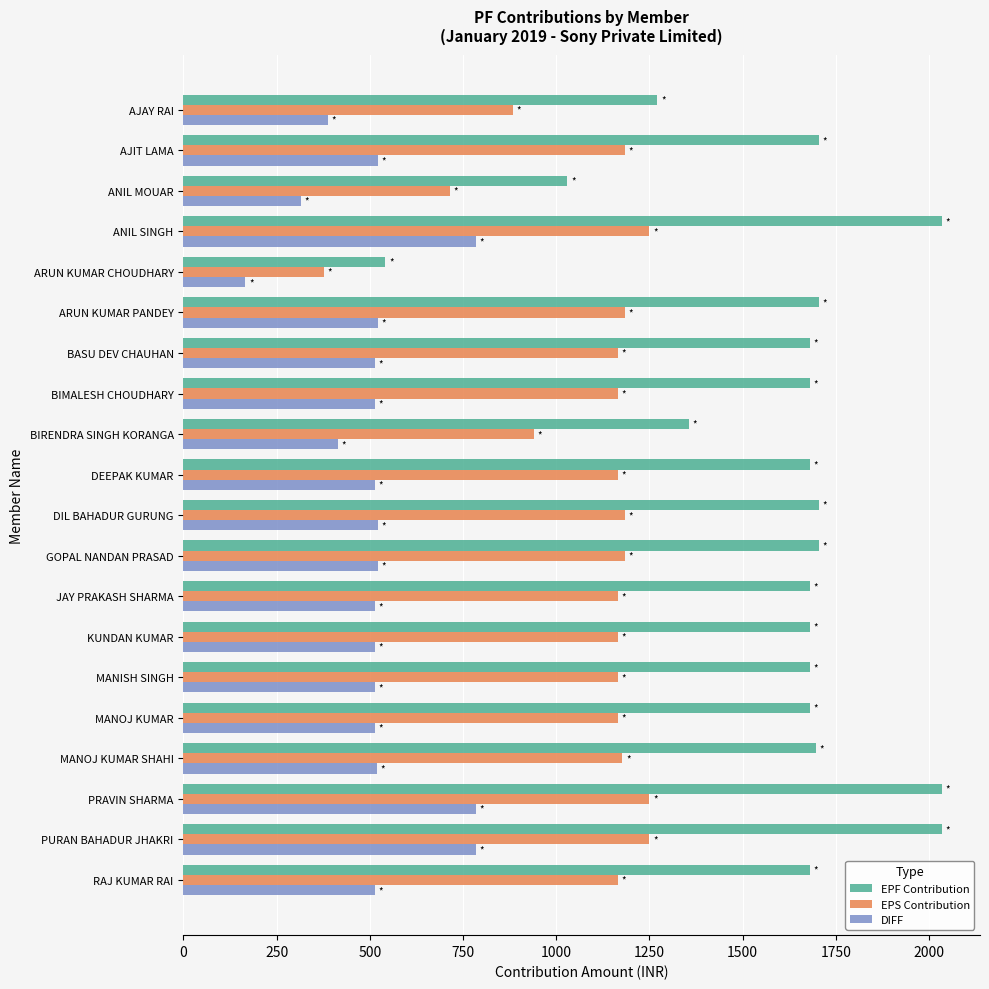

Which series has the largest total across all categories?

EPF Contribution